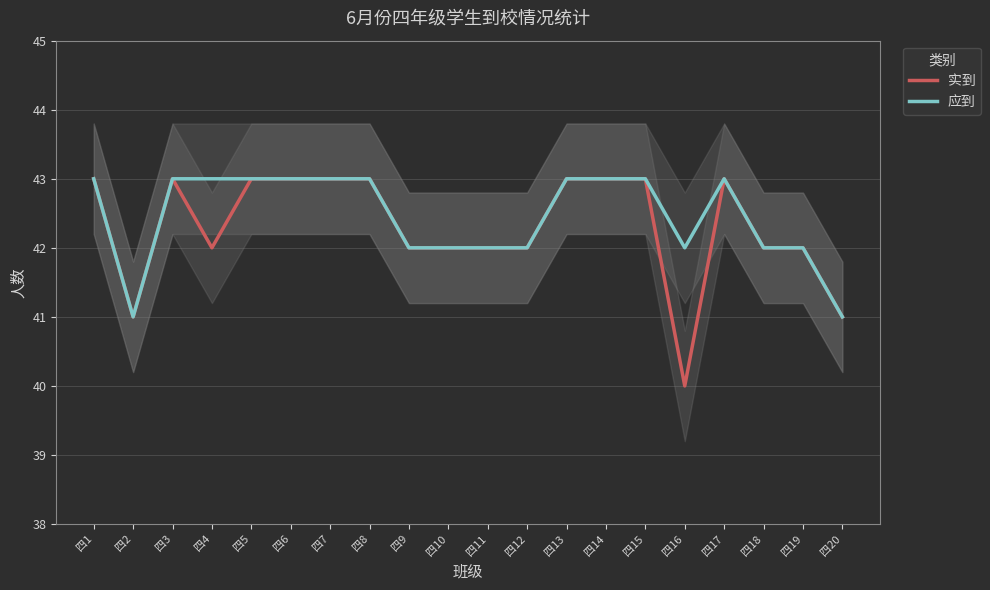

At which category is the sum across all series the highest?

四1